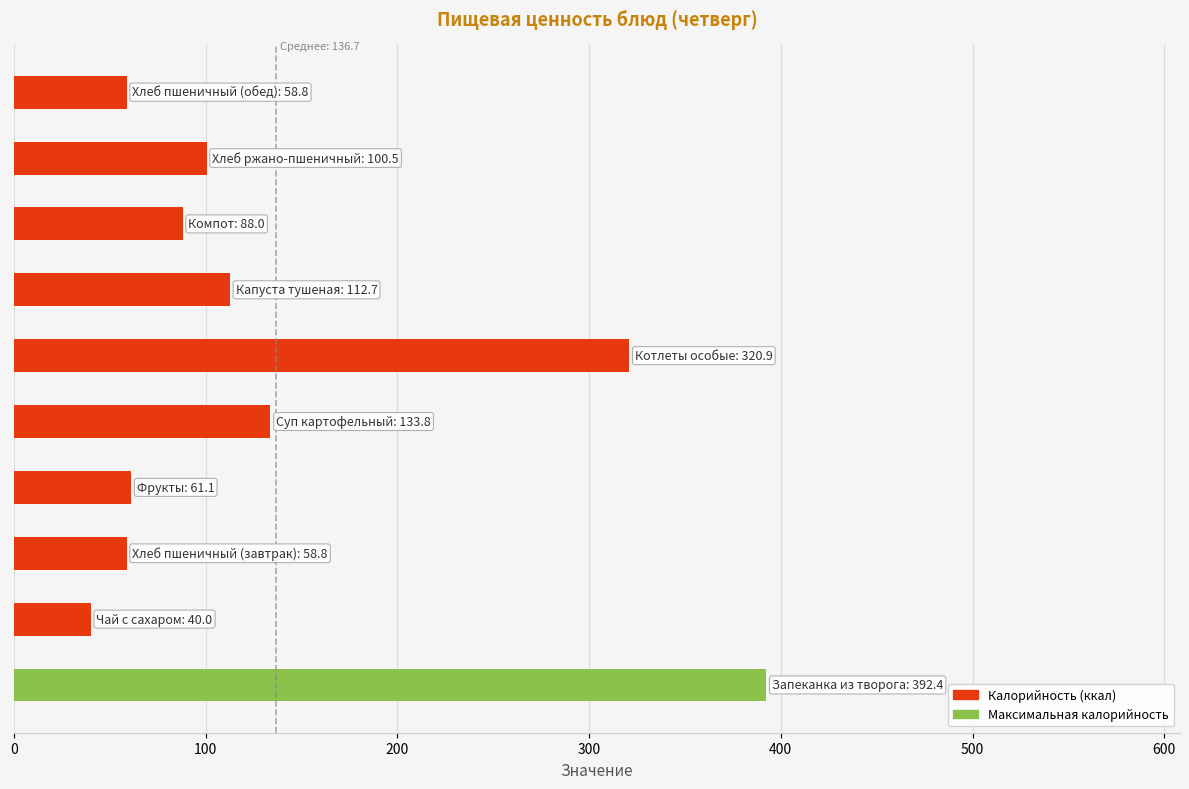

What is the difference between the second highest and minimum values?

280.9